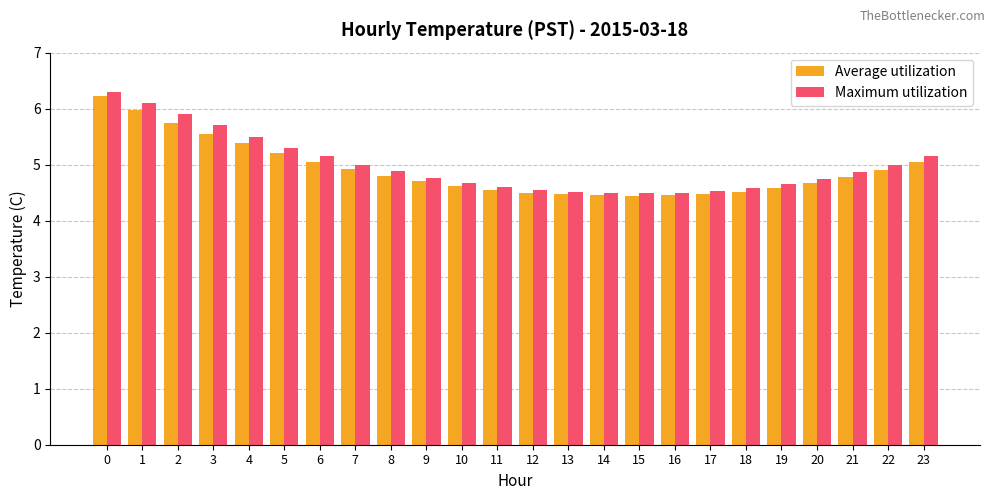

Are the bars grouped side by side (vs. stacked)?

Yes